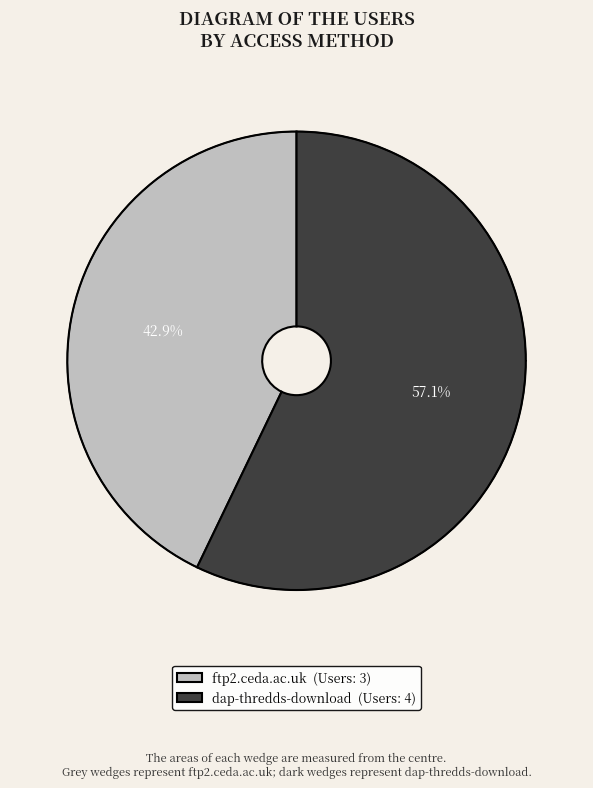

How many slices are in this pie chart?

2